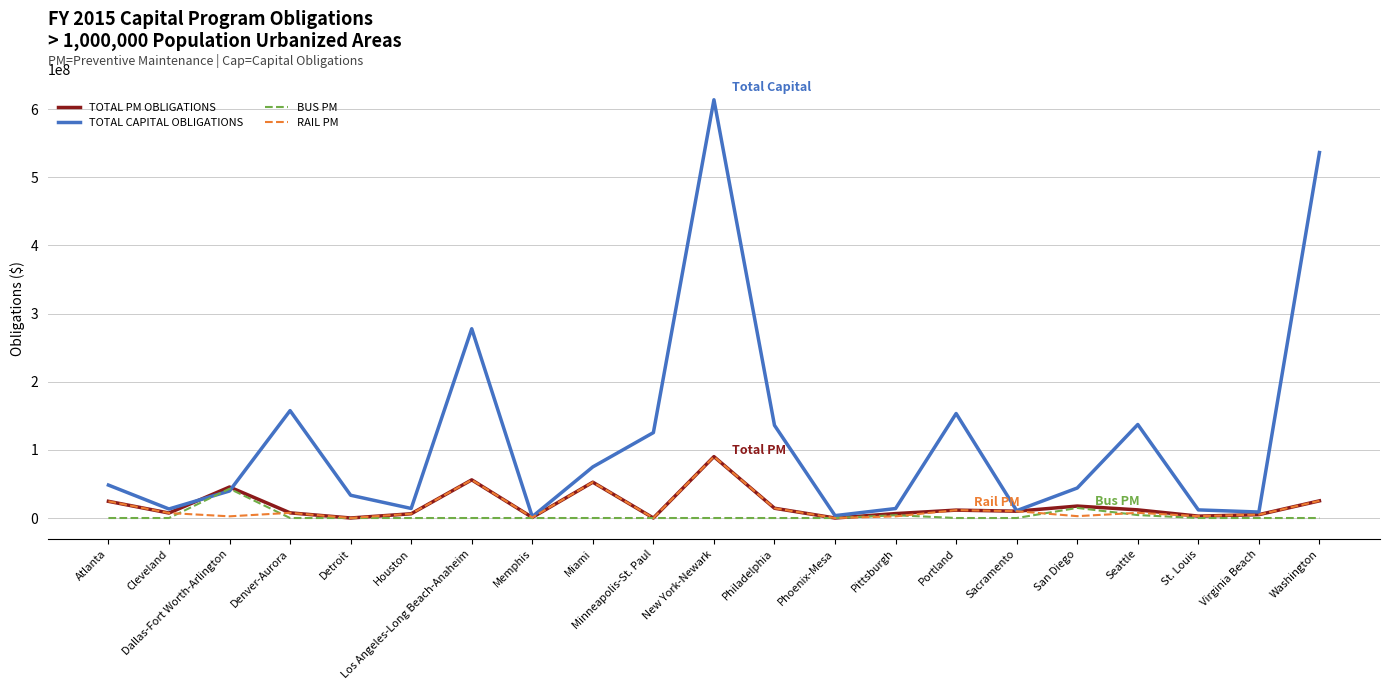

How many categories are shown in the chart?

21